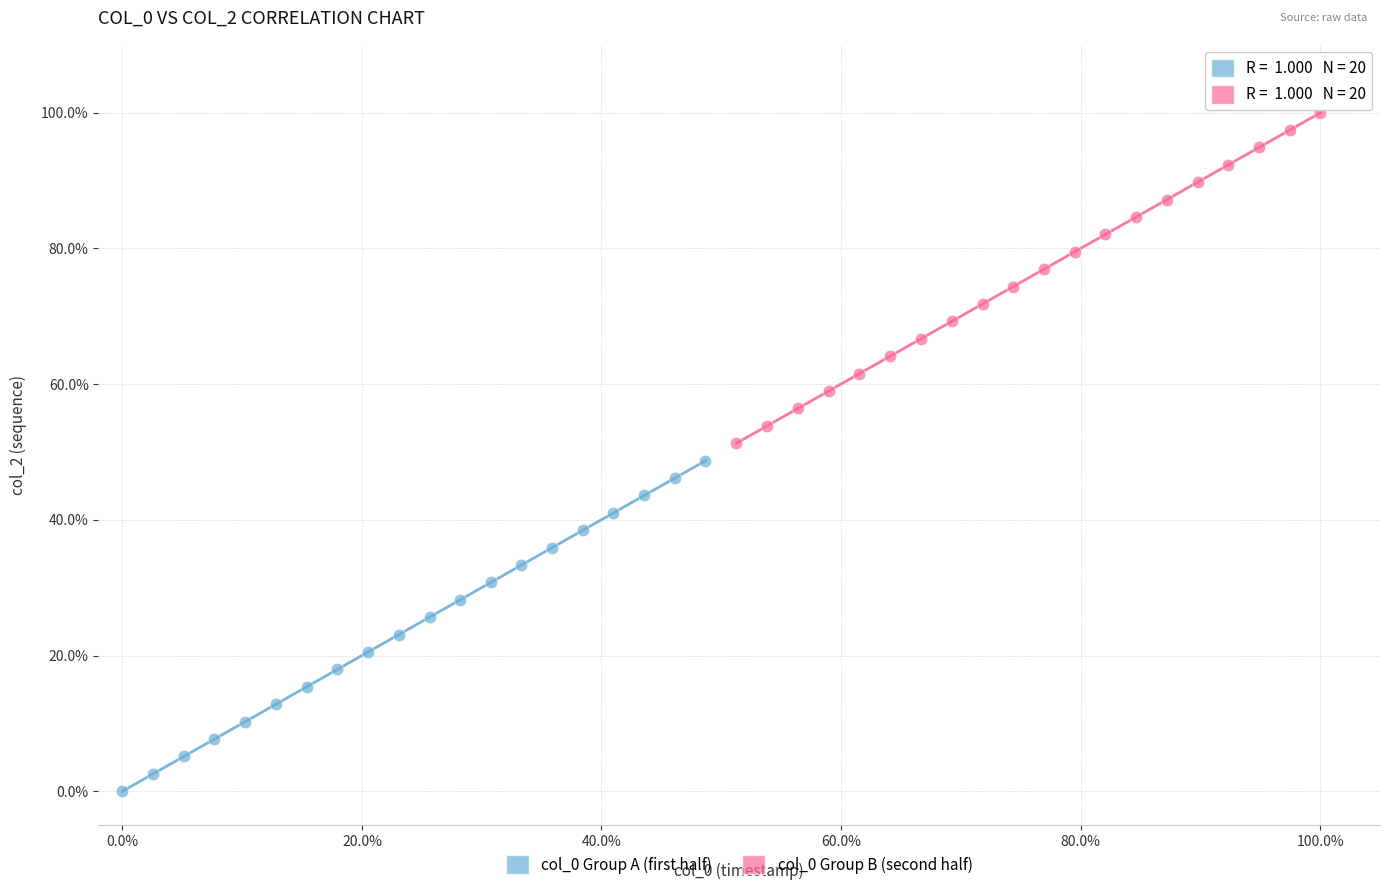

Which series reaches the minimum Y coordinate?

col_0 Group A (first half)